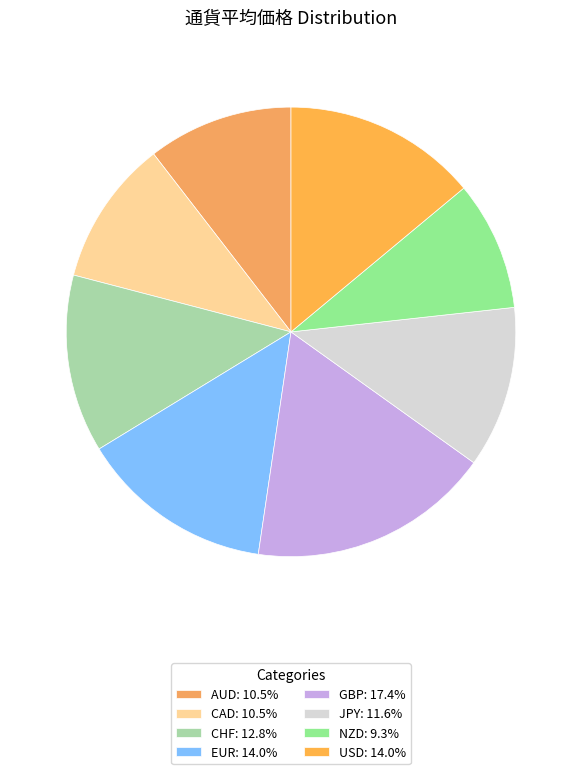

How many segments does this pie chart have?

8